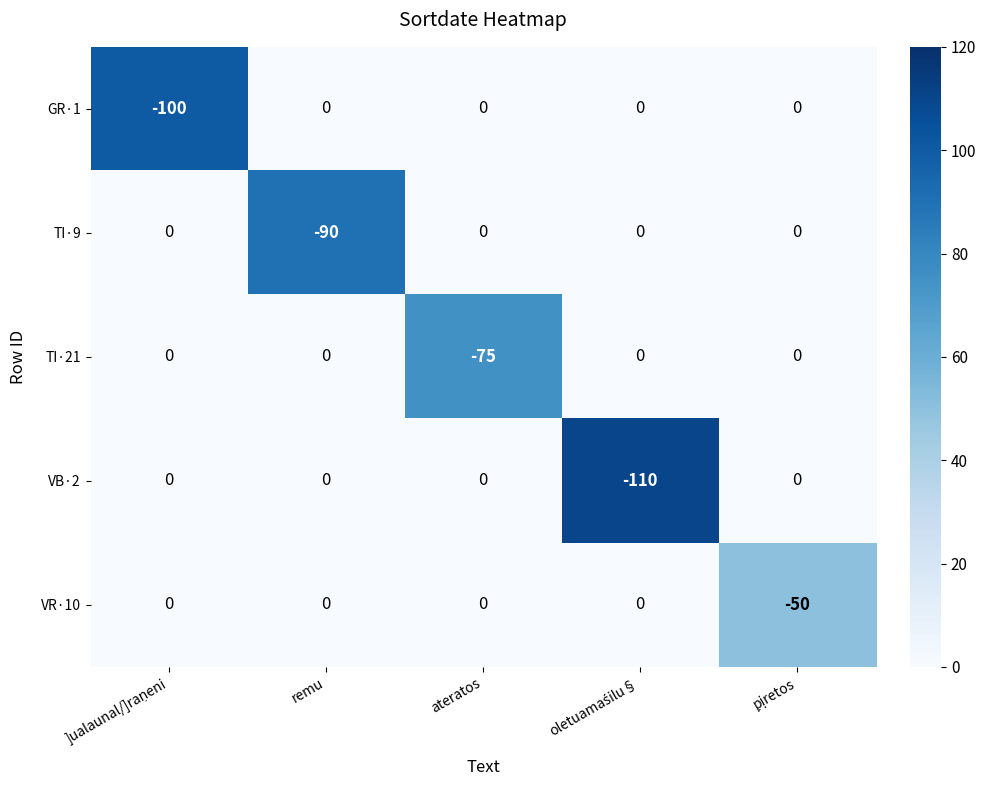

Which series has the largest total across all categories?

VR·10